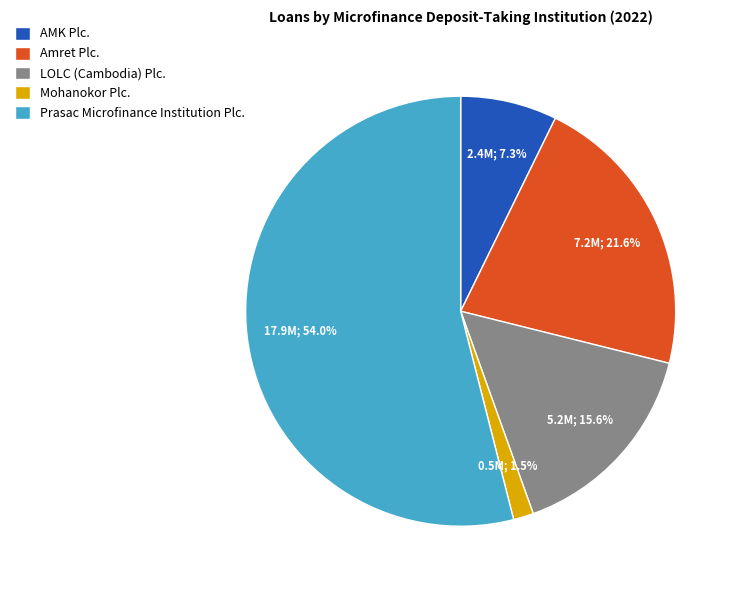

Which slice is the largest?

Prasac Microfinance Institution Plc.